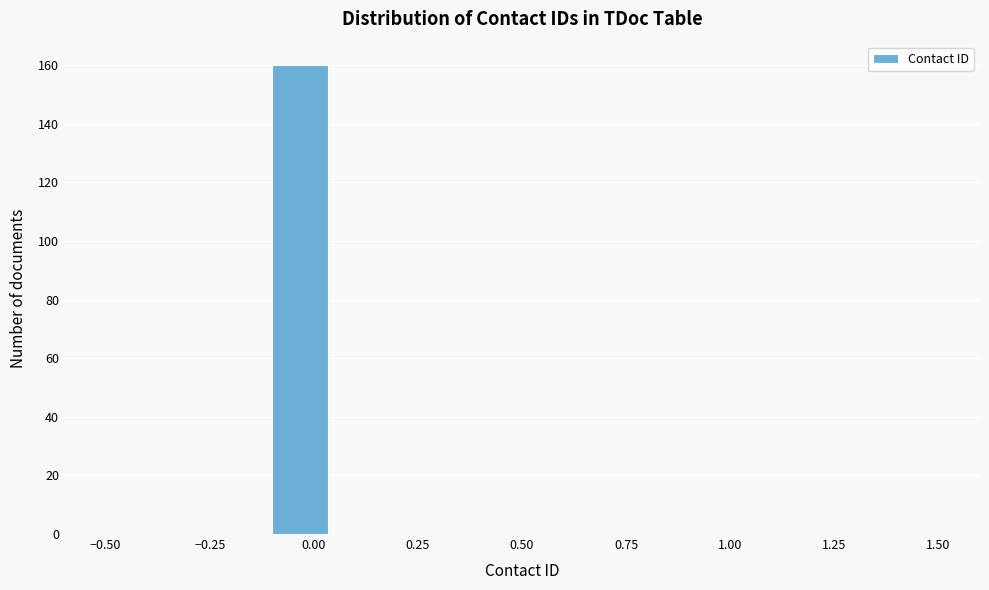

Read against the x-axis, roughly where is the centre of the tallest bar?

-0.05